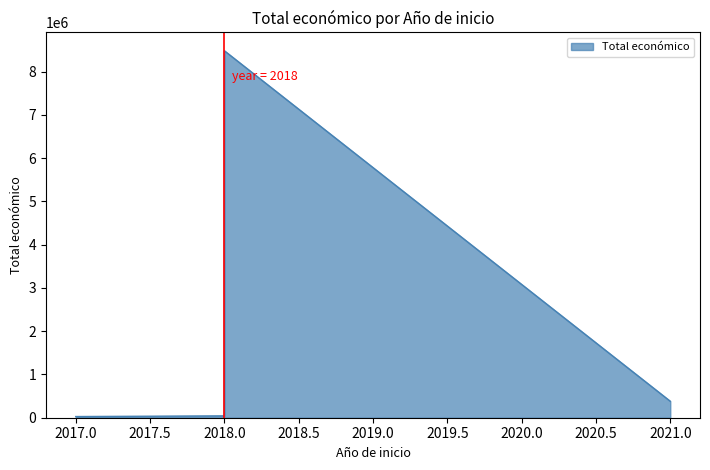

What is the maximum value shown in the chart?

8484999